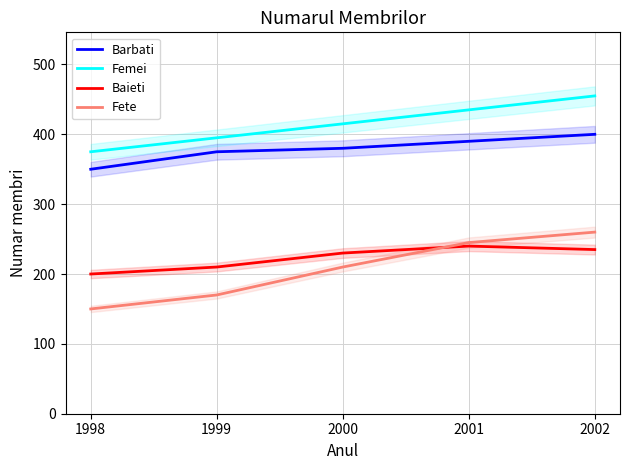

How many interior local peaks does the Baieti series have?

1